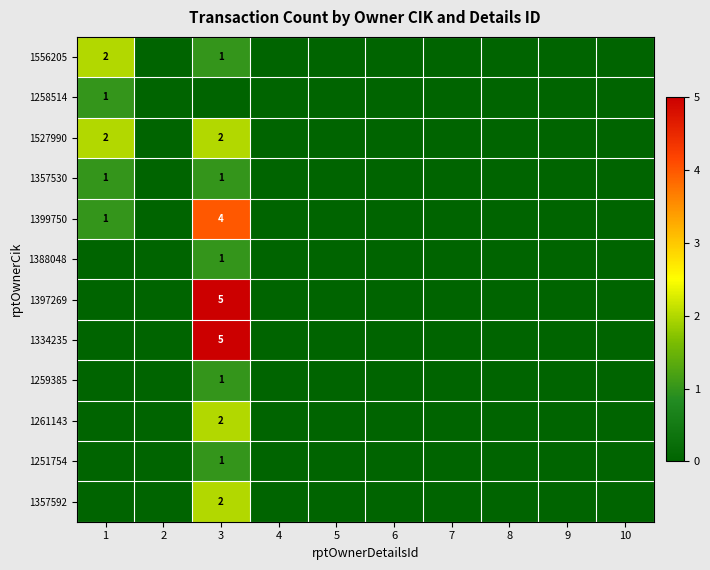

Is it true that 1261143 equals 2 at 3?

True